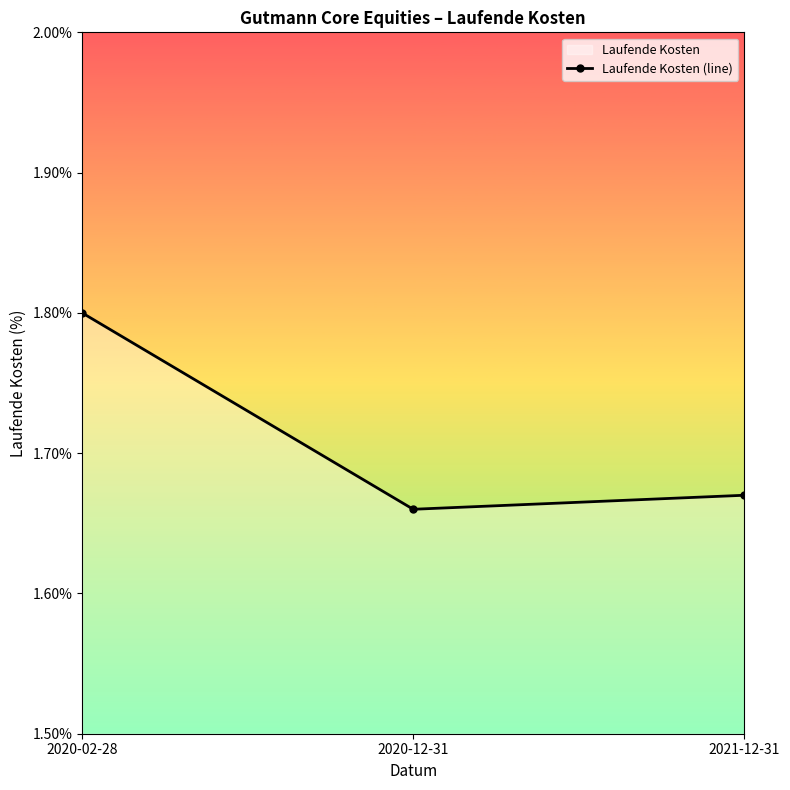

Rank the categories by value from highest to lowest.

2020-02-28, 2021-12-31, 2020-12-31